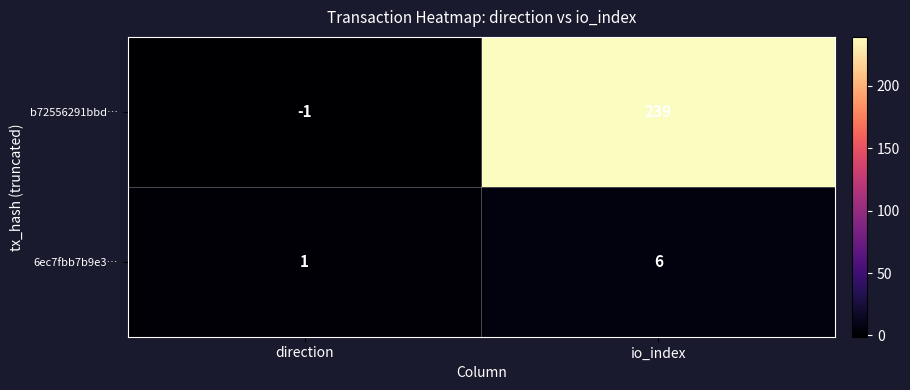

Which series has the largest total across all categories?

b72556291bbd…